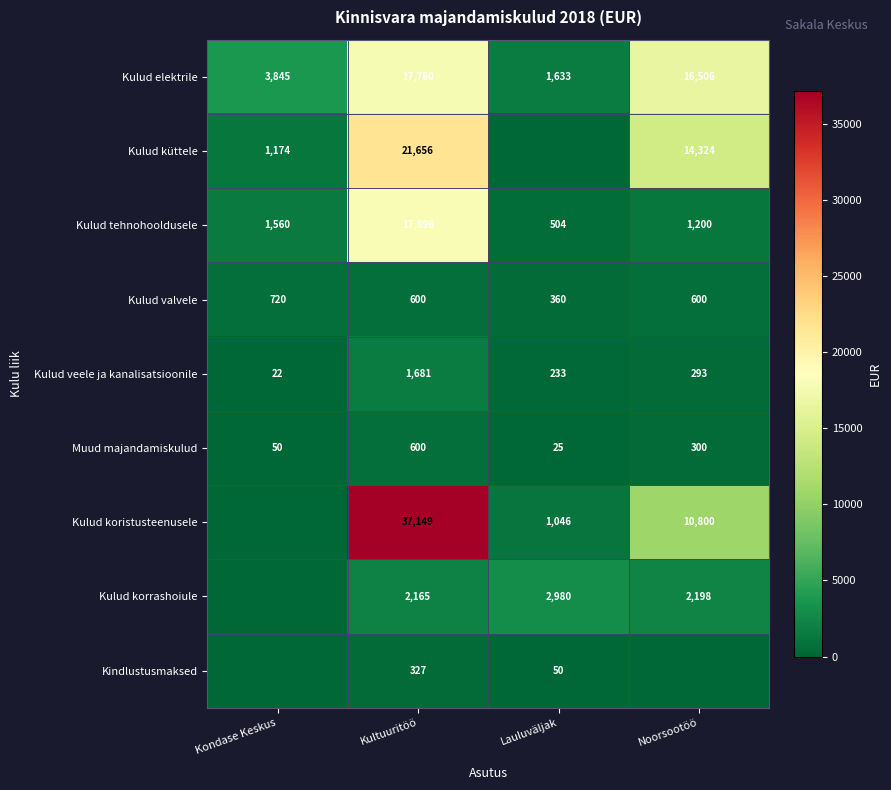

What is the spread (max minus min) of values at Kultuuritöö?

36822